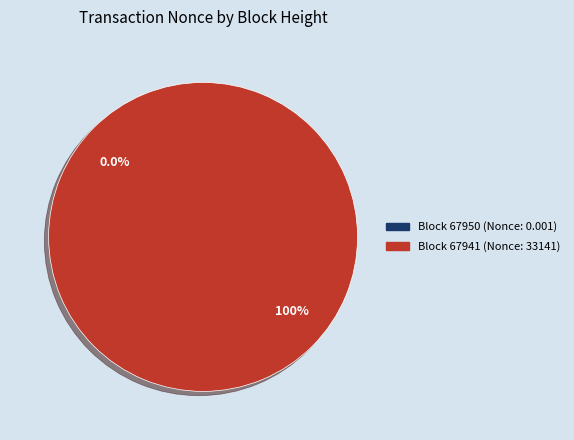

To the nearest percent, what is the difference between the 67950 and 67941 slice percentages?

100%